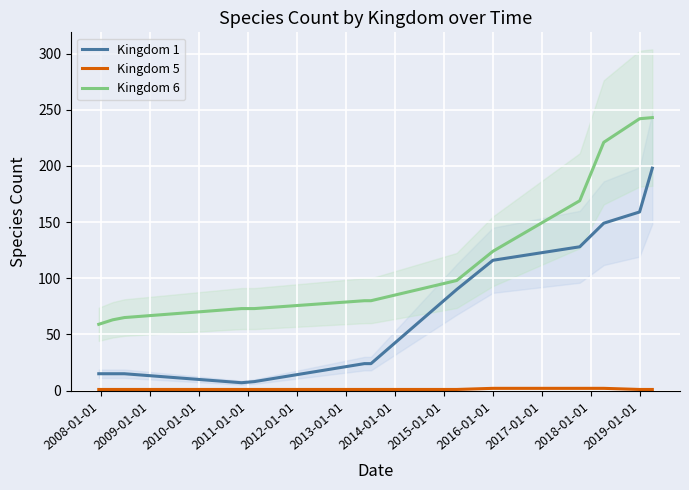

True or false: Kingdom 1 and Kingdom 5 cross at least once.

False